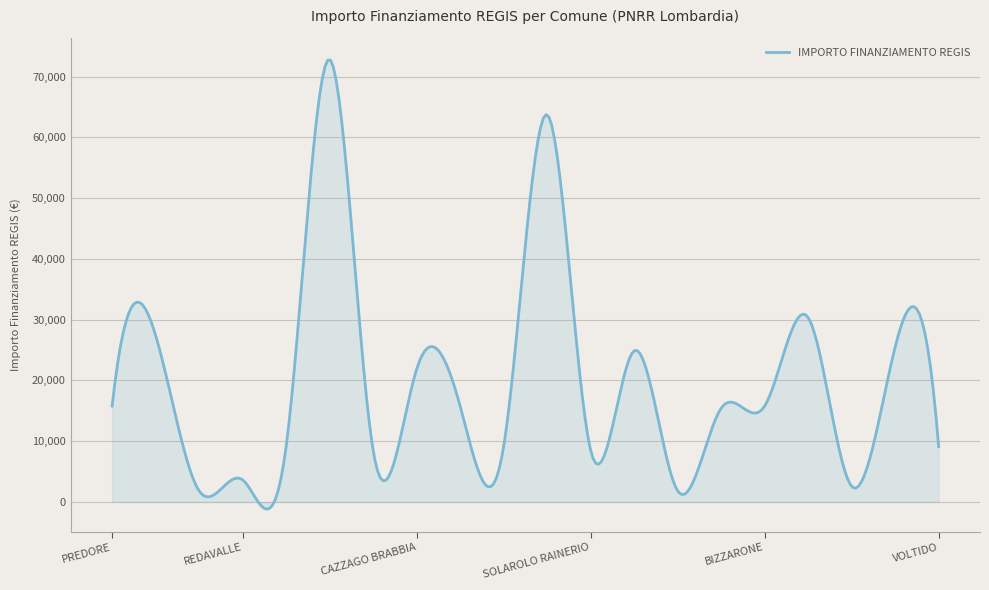

What is the greatest value displayed?

72719.0